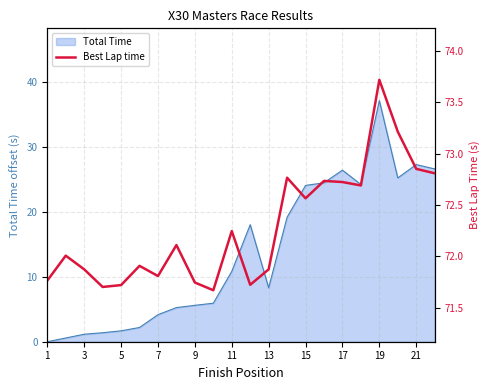

Where does the Total Time series first go above 10?

11